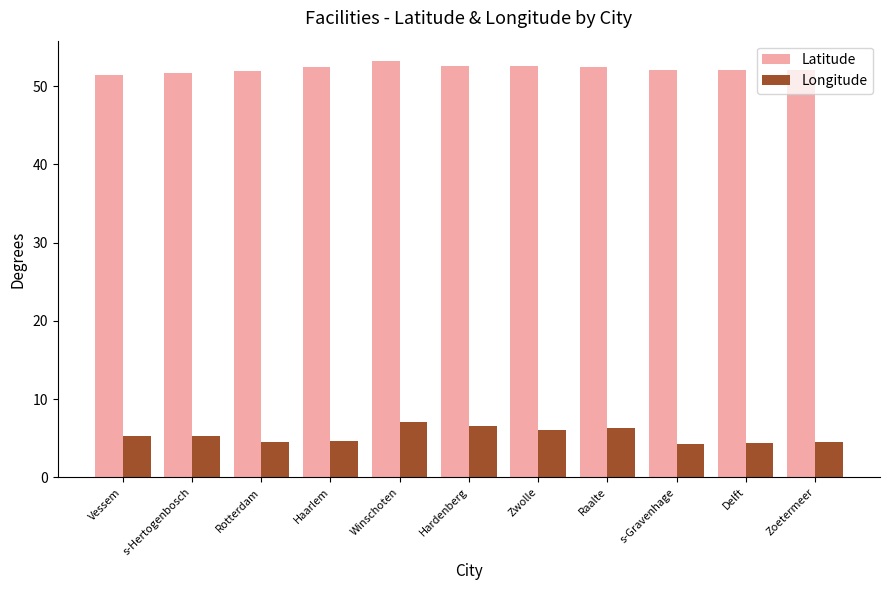

Rank the series at Vessem from lowest to highest value.

Longitude, Latitude